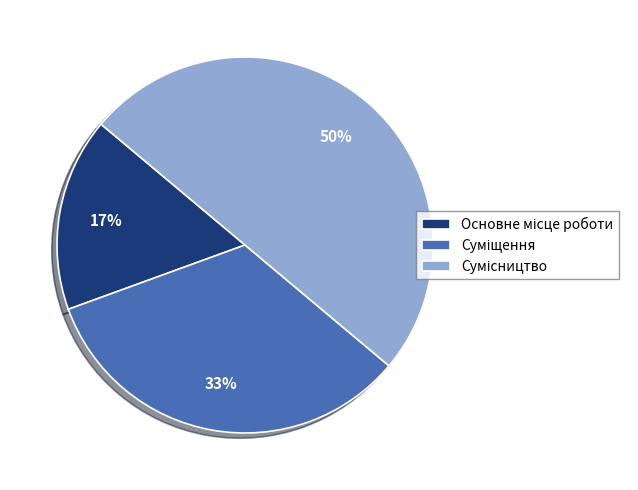

To the nearest percent, what is the difference between the largest and smallest slice percentages?

33%